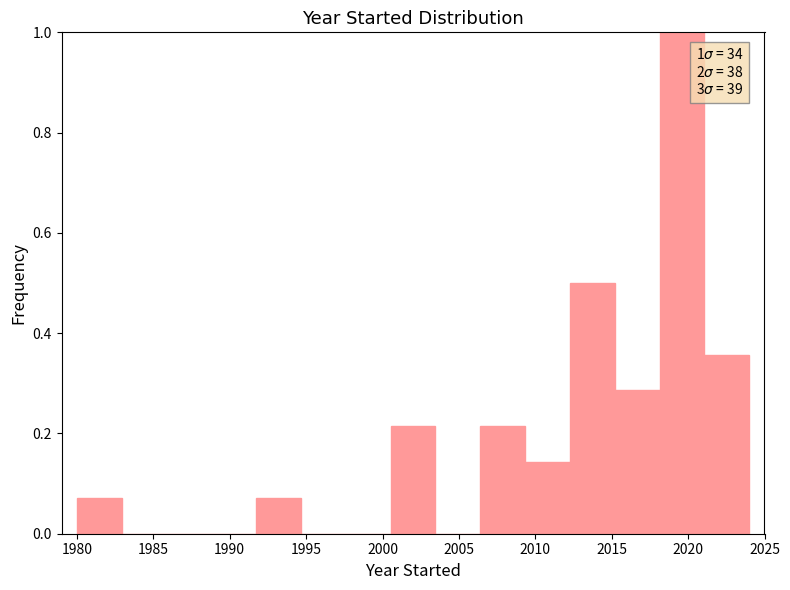

Which range on the x-axis has the tallest bar?

2018.0 to 2021.0